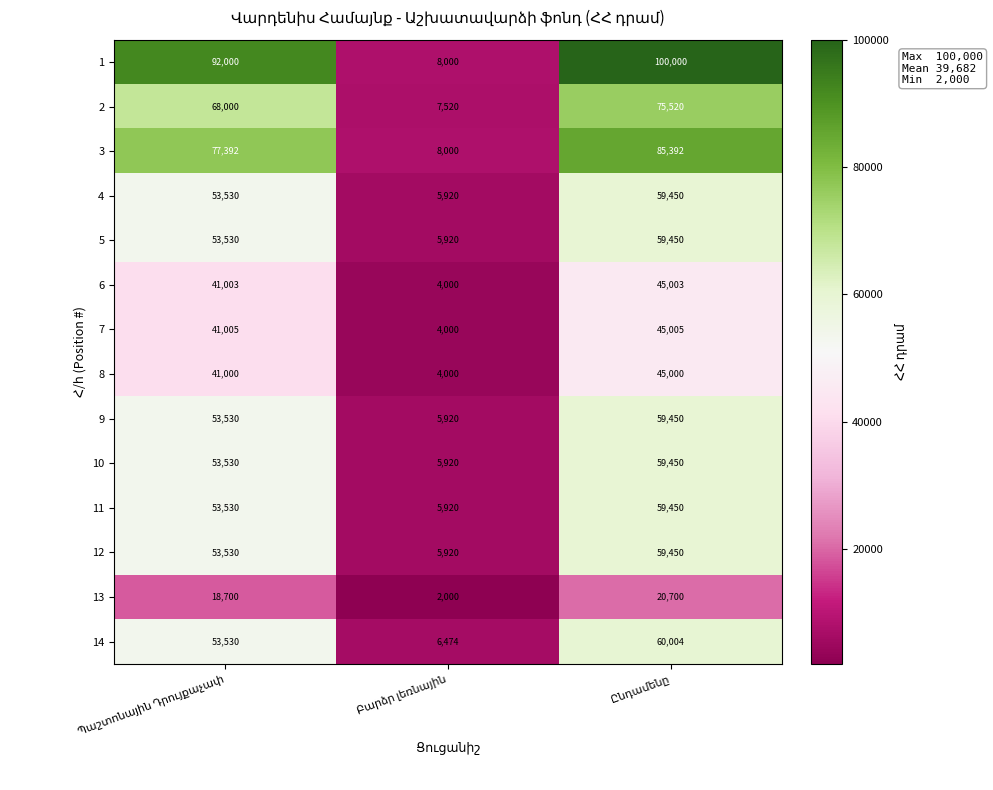

What is the sum of all 3 values?

170784